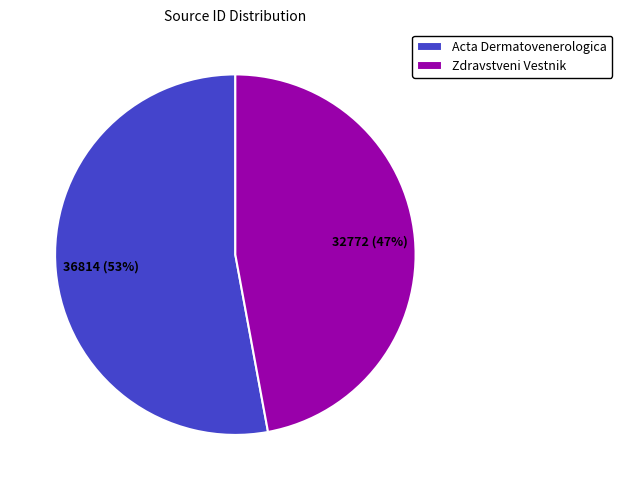

Which slice is the smallest?

Zdravstveni Vestnik